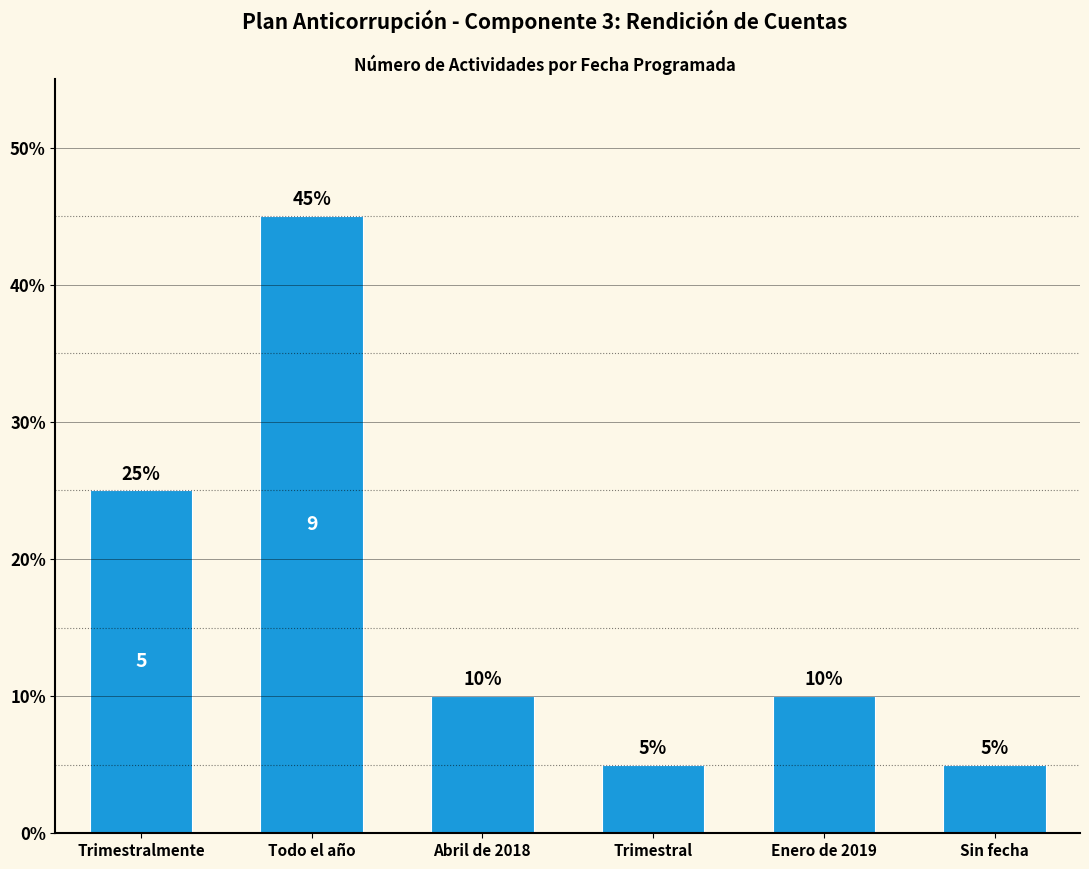

Does the chart contain any negative values?

No